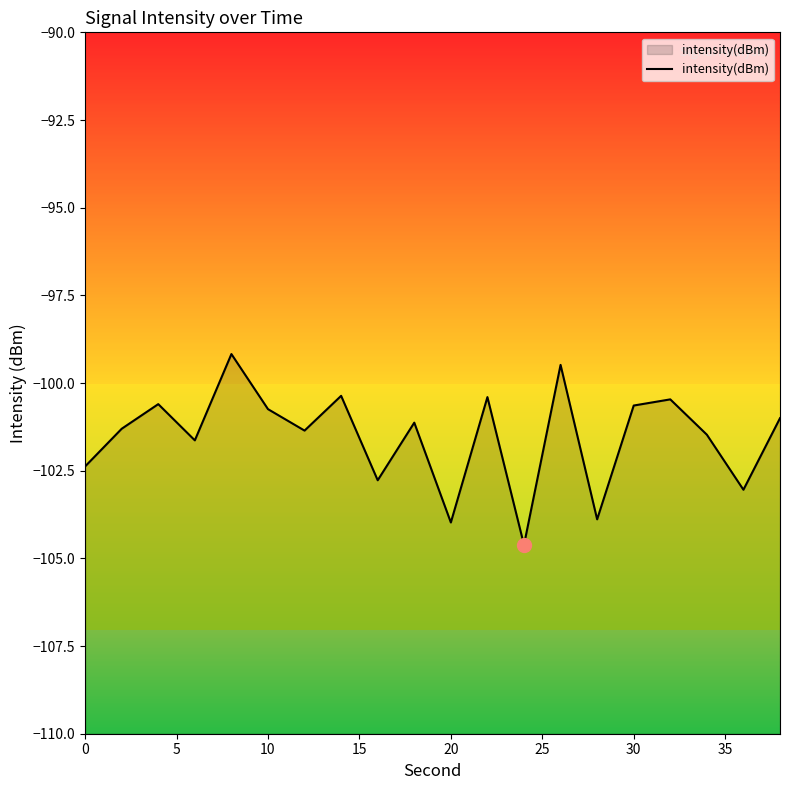

How many data points does each series have?

20